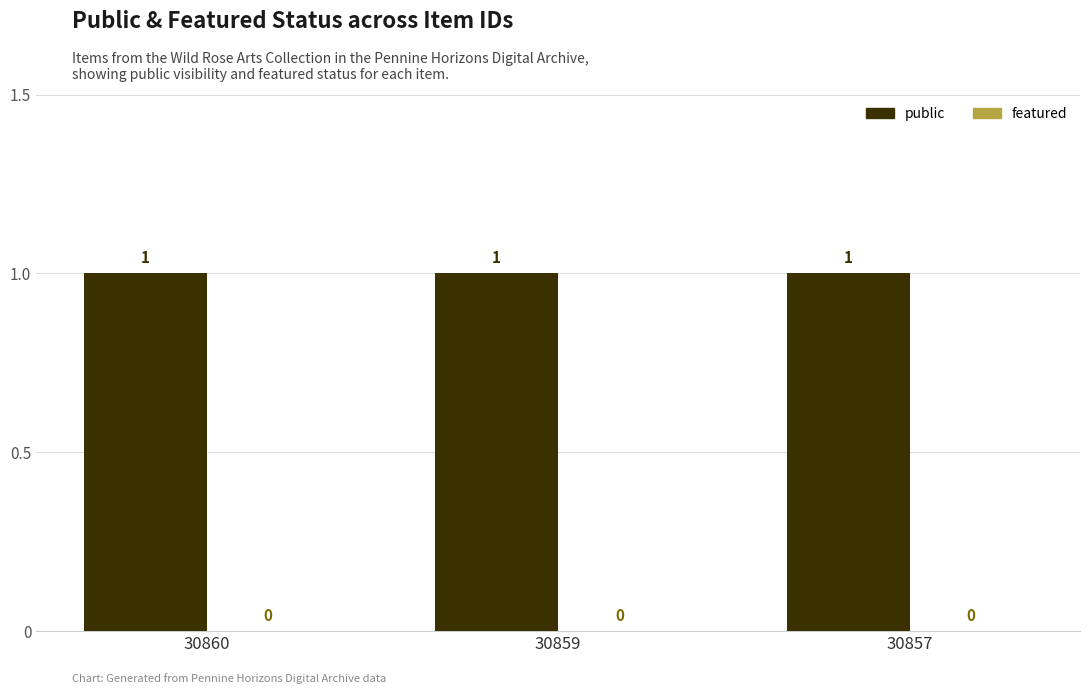

Which has a higher value, 30859 or 30860?

30859